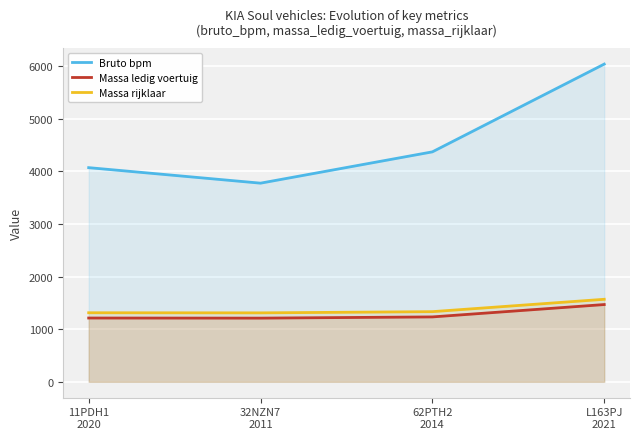

Which series changed the most between 62PTH2
2014 and L163PJ
2021?

Bruto bpm